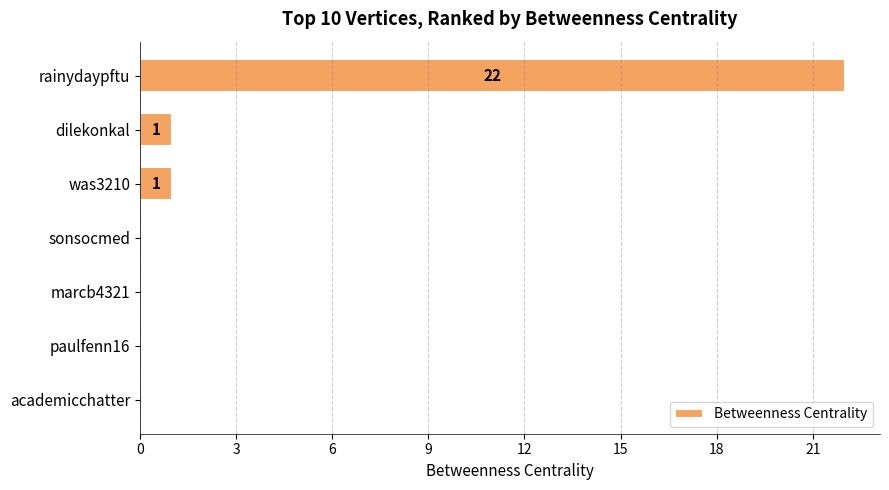

The chart shows a value of 0 at sonsocmed. True or false?

True